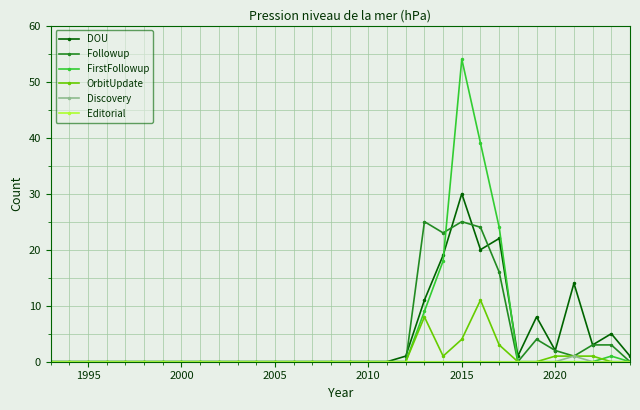

True or false: Followup has more than 0 points higher than both neighbors.

True